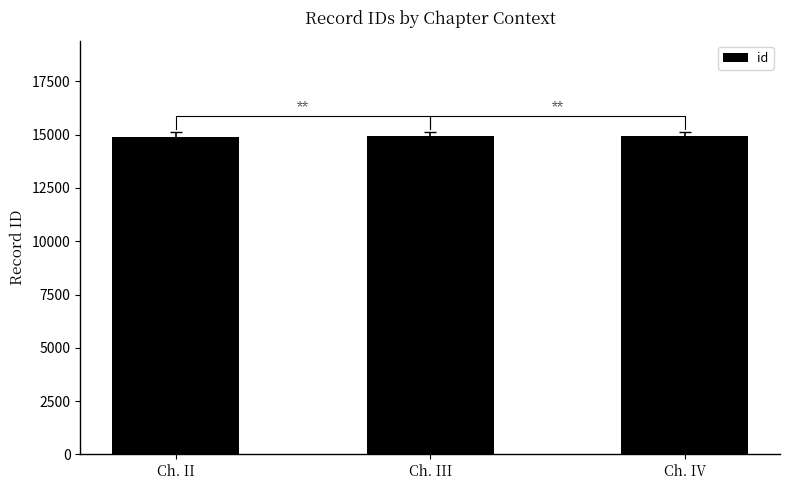

Is it true that the value at Ch. III is 14924?

True